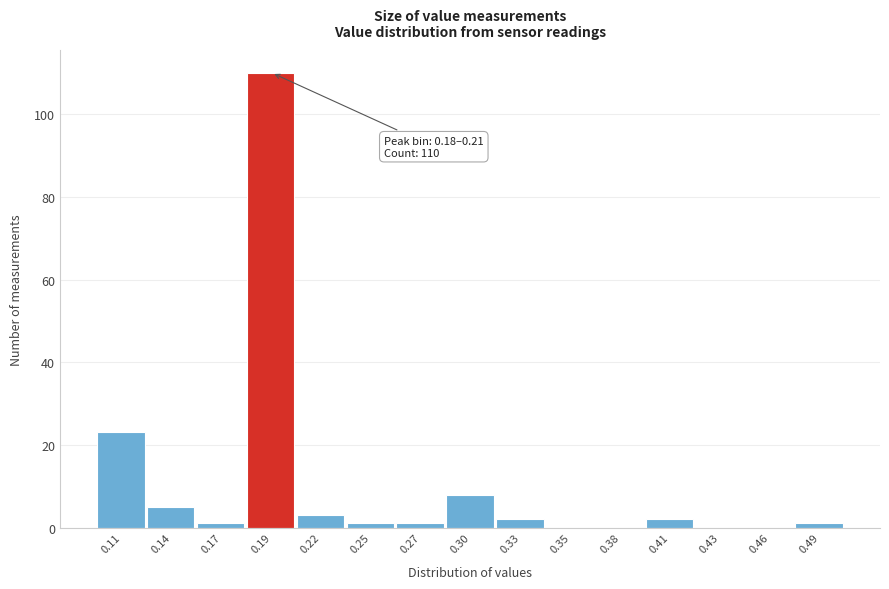

Which range on the x-axis has the tallest bar?

0.180 to 0.205